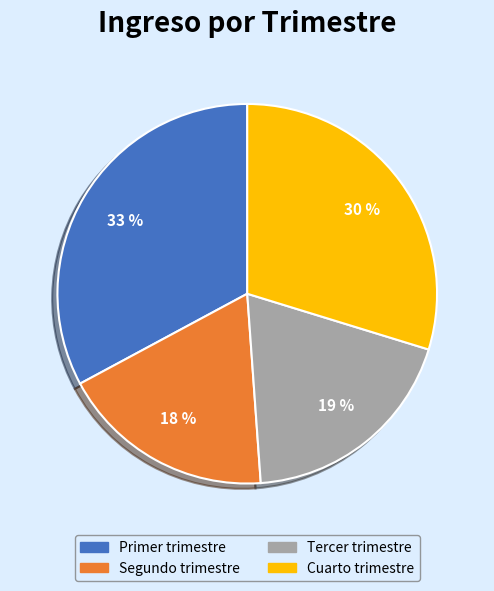

Which has a higher value, Primer trimestre or Segundo trimestre?

Primer trimestre